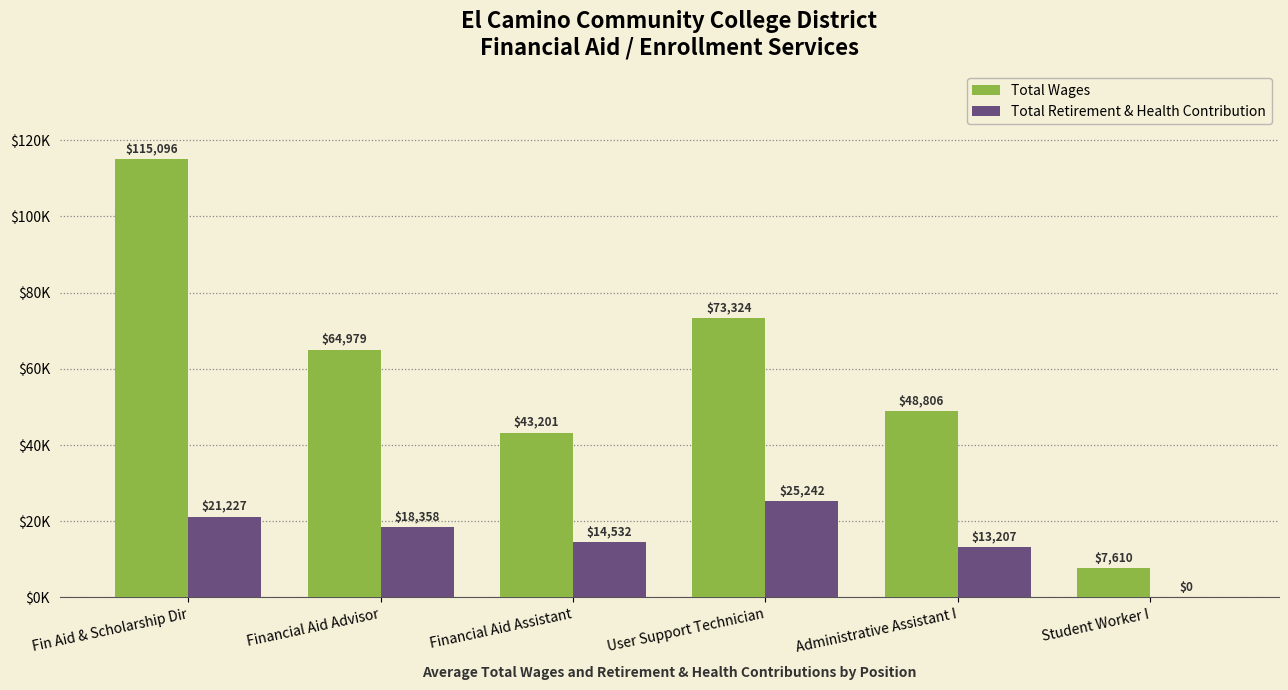

What is the label of the 3rd bar from the left?

Financial Aid Assistant